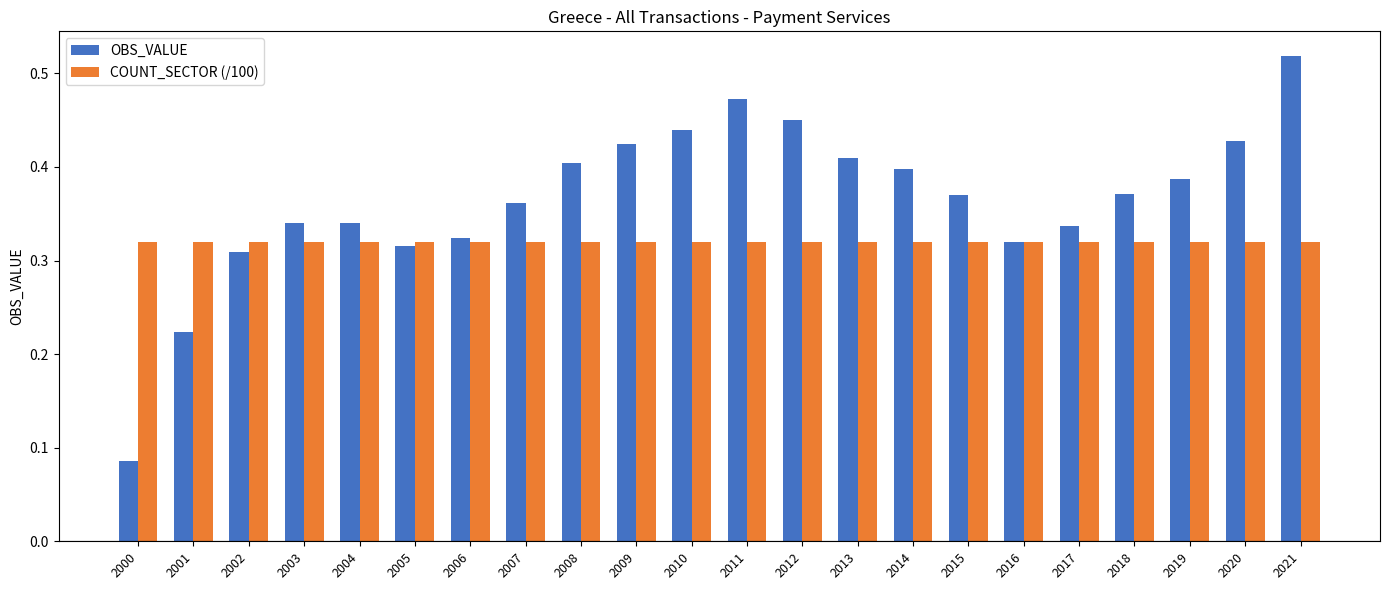

Which category has the highest value across all series?

2021